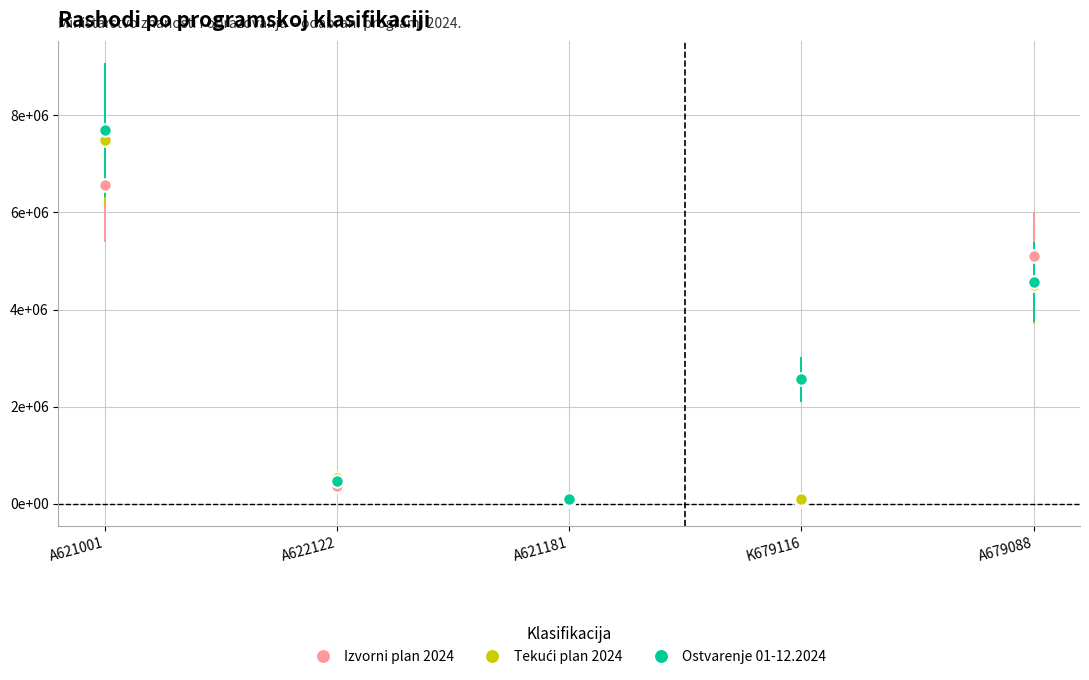

What value does the Ostvarenje 01-12.2024 series have at A679088?

4573618.9